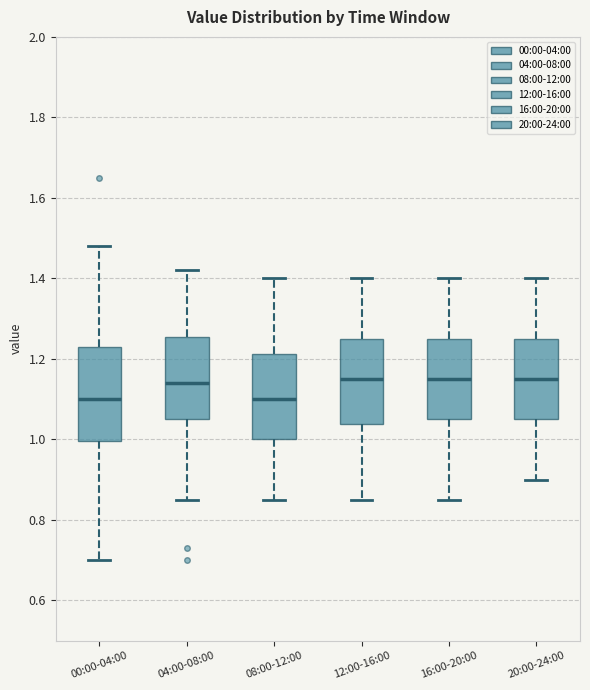

Reading left to right, read every box against the y-axis: the position of its median line, the range the box covers, and the ends of its whiskers. The values are not printed on the chart, so give them approximately, as read against the axis.

00:00-04:00: median 1.10, box 1.00 to 1.24, whiskers 0.70 to 1.48
04:00-08:00: median 1.14, box 1.06 to 1.26, whiskers 0.86 to 1.42
08:00-12:00: median 1.10, box 1.00 to 1.22, whiskers 0.86 to 1.40
12:00-16:00: median 1.16, box 1.04 to 1.26, whiskers 0.86 to 1.40
16:00-20:00: median 1.16, box 1.06 to 1.26, whiskers 0.86 to 1.40
20:00-24:00: median 1.16, box 1.06 to 1.26, whiskers 0.90 to 1.40